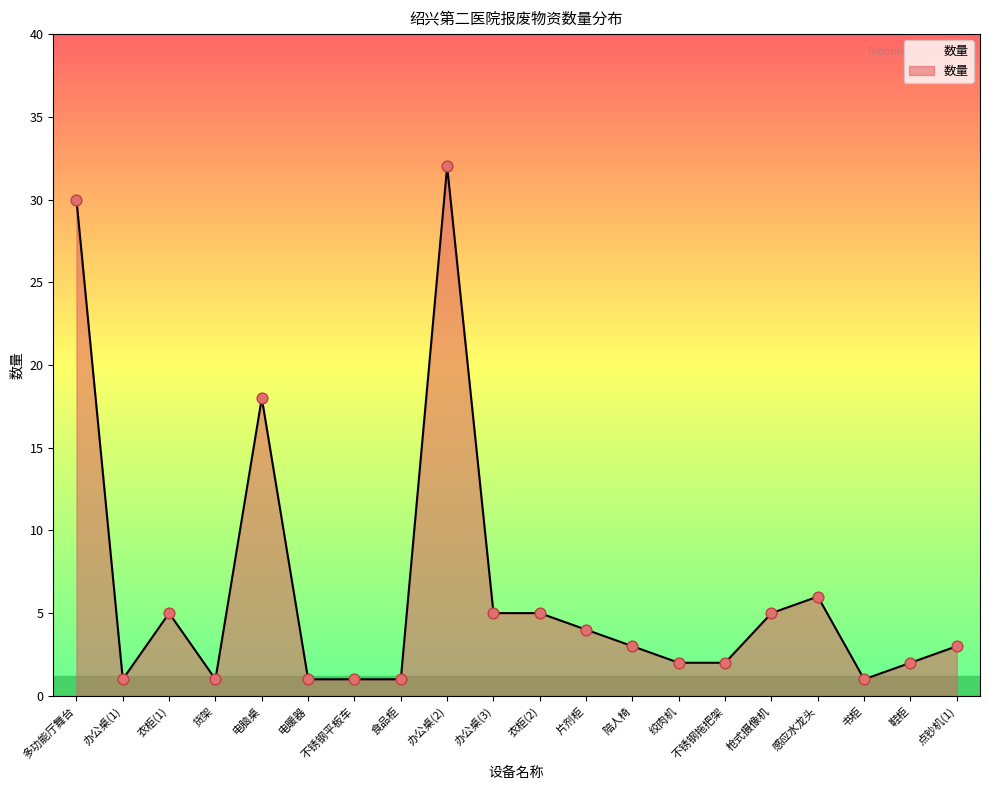

What is the change in value from 陪人椅 to 鞋柜?

-1